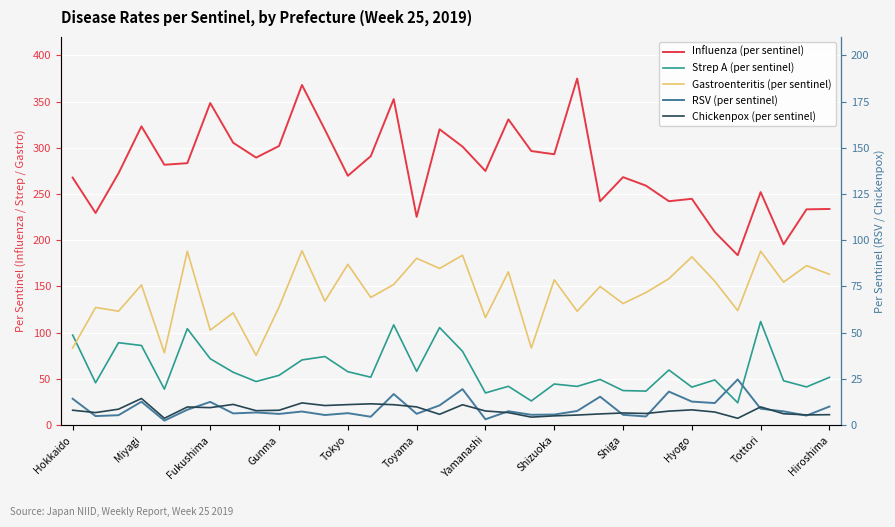

Is the value of Gastroenteritis (per sentinel) at Shizuoka greater than the value of Strep A (per sentinel) at 13?

Yes